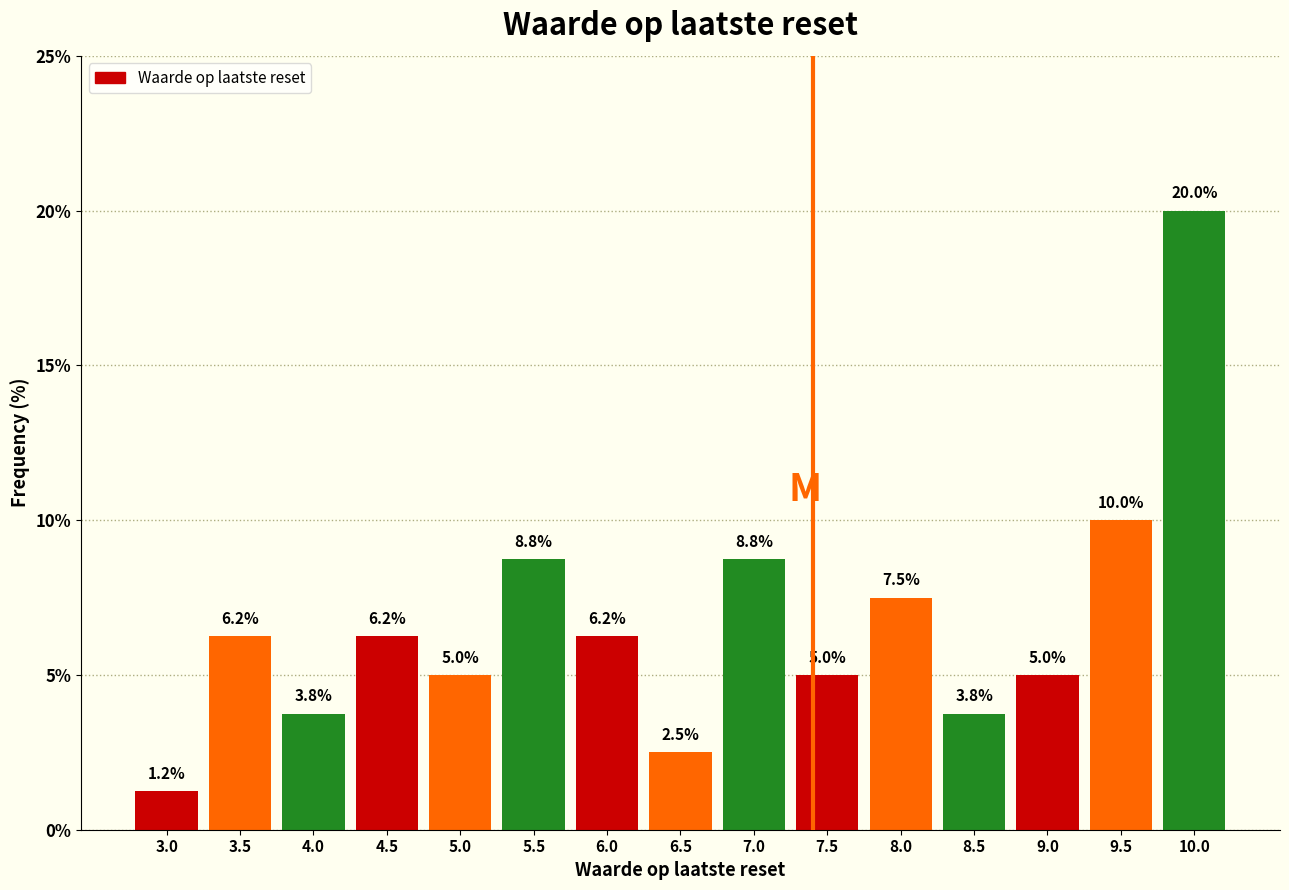

What is the label of the 1st bar from the right?

10.0